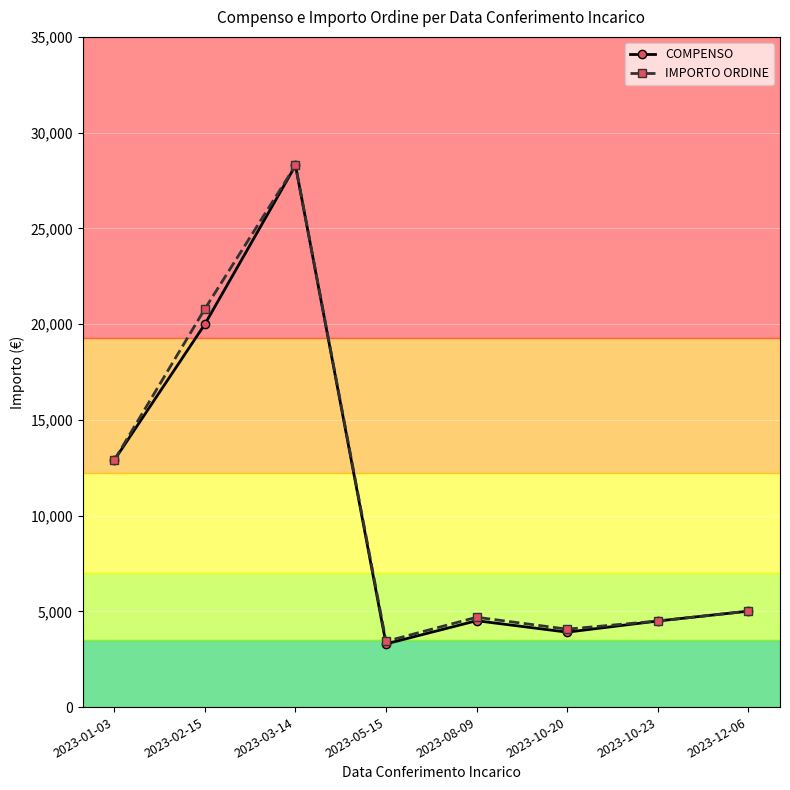

What is the label of the 4th point from the right?

2023-08-09